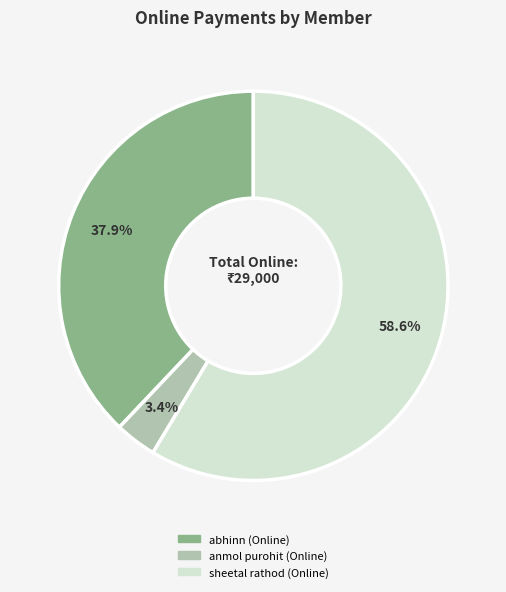

Is the sum of sheetal rathod (Online) and anmol purohit (Online) greater than half?

Yes